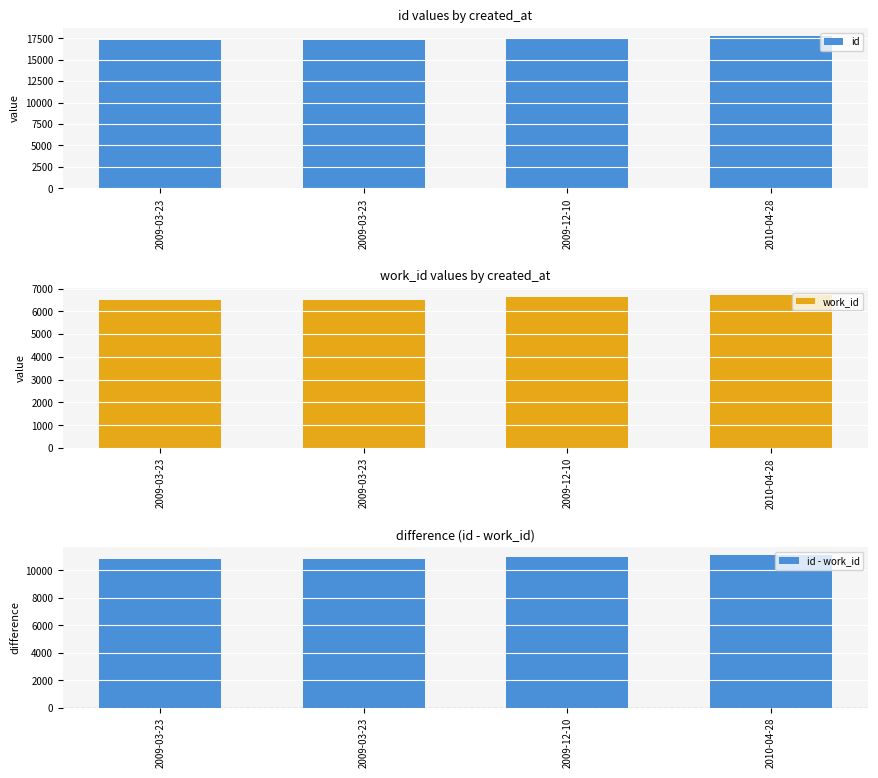

Are the bars horizontal?

No